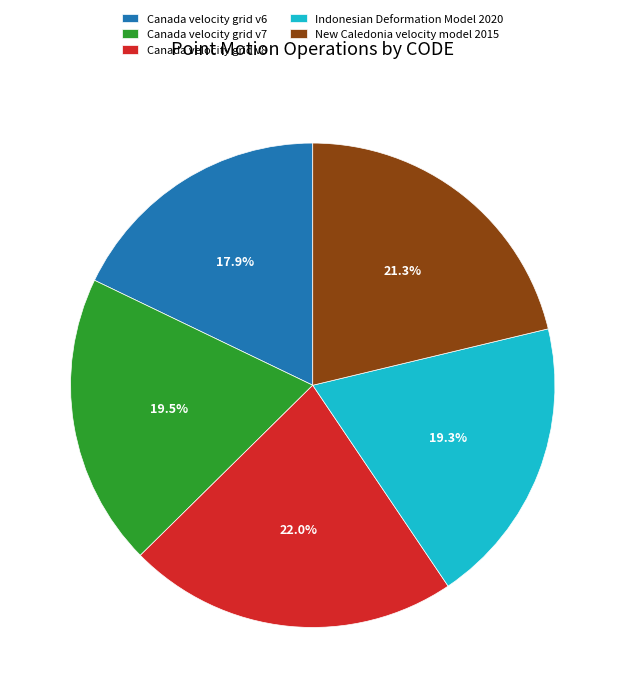

Is Canada velocity grid v6 the majority of the pie?

No